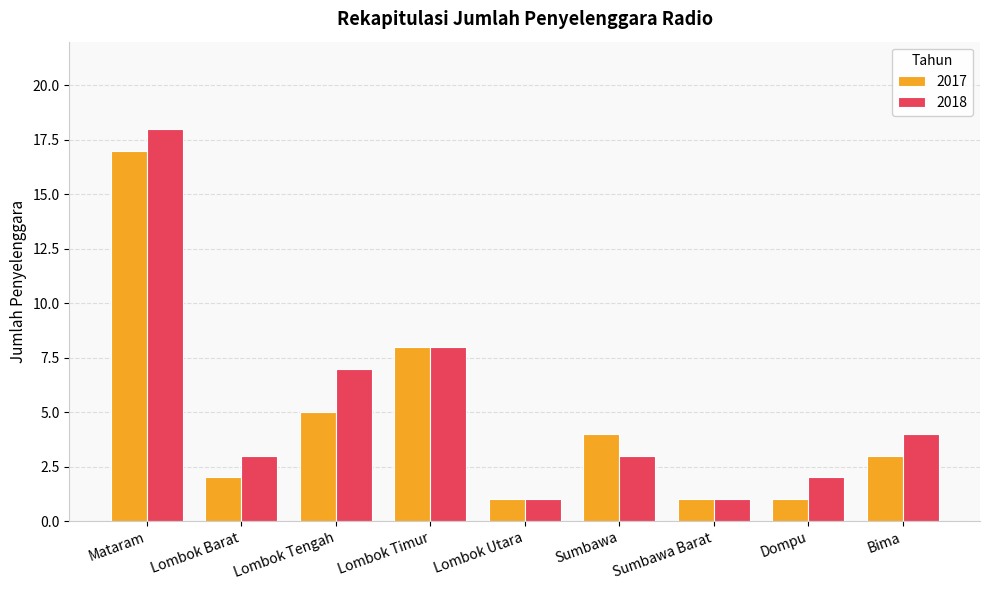

What is the maximum value for 2017?

17